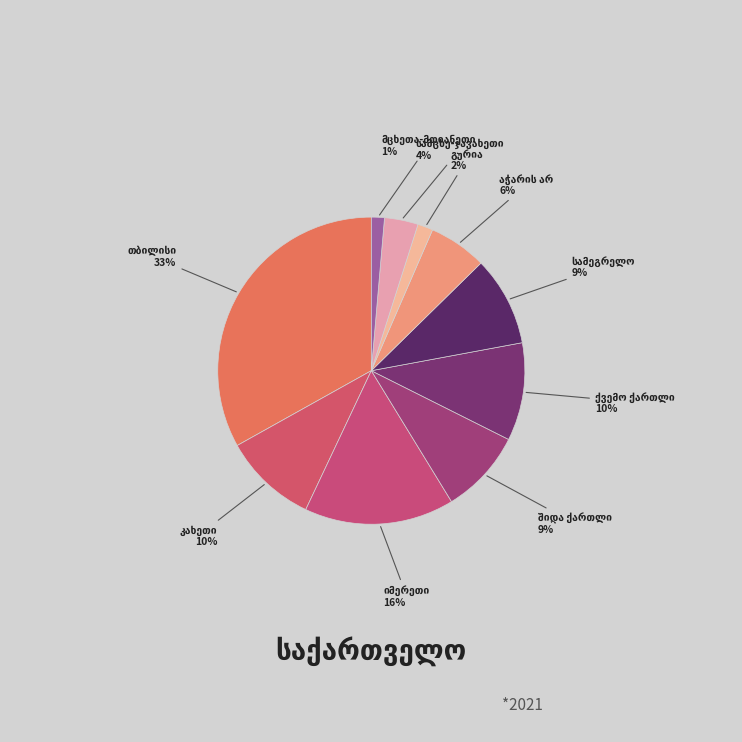

How many slices are in this pie chart?

10